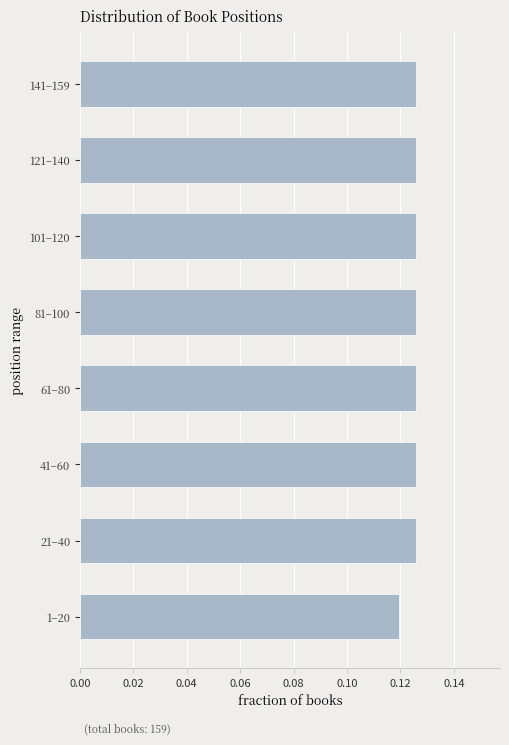

Which has a higher value, 1–20 or 41–60?

41–60